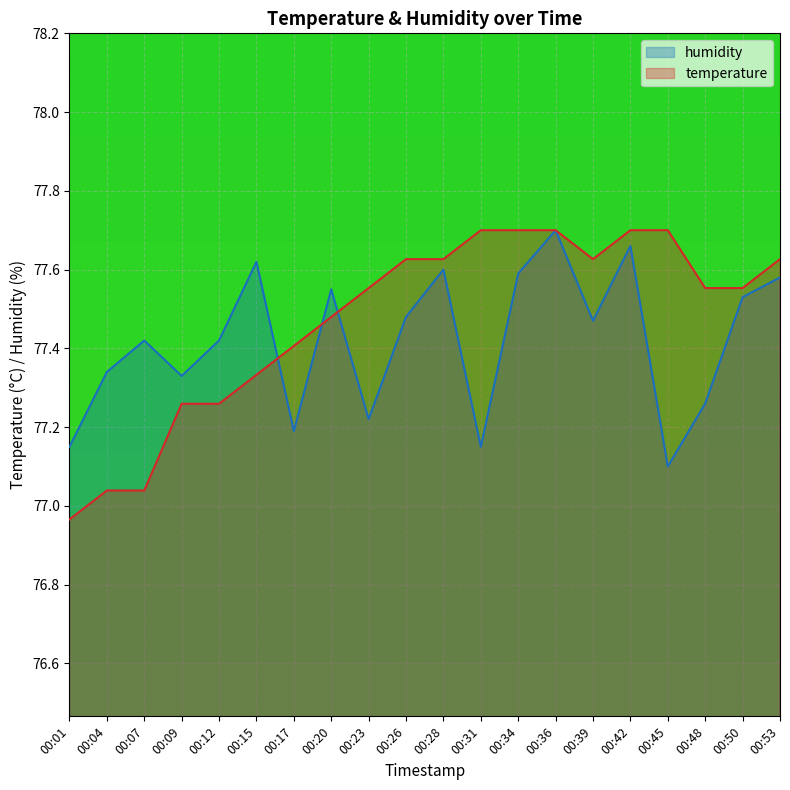

True or false: temperature has more than 0 interior local peaks.

False